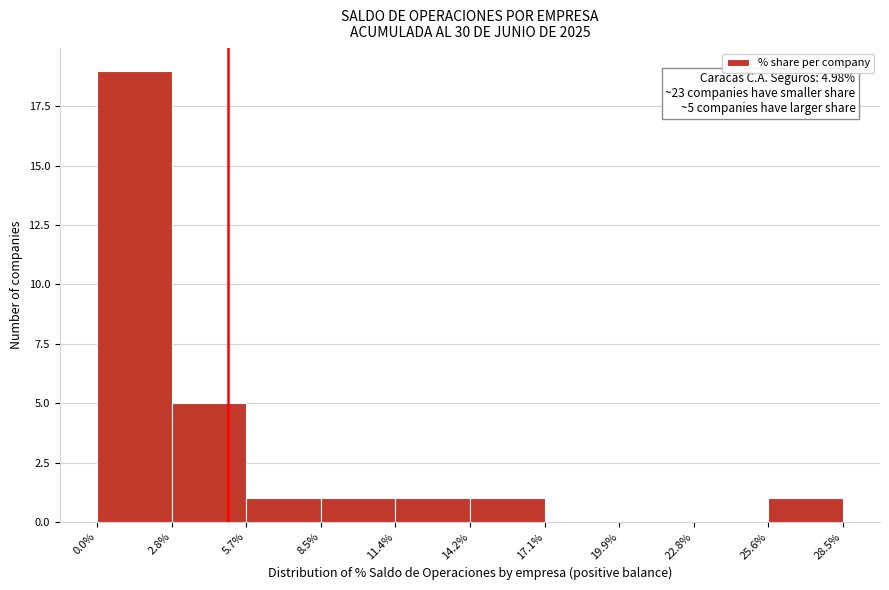

Which range on the x-axis has the tallest bar?

0.0% to 2.8%